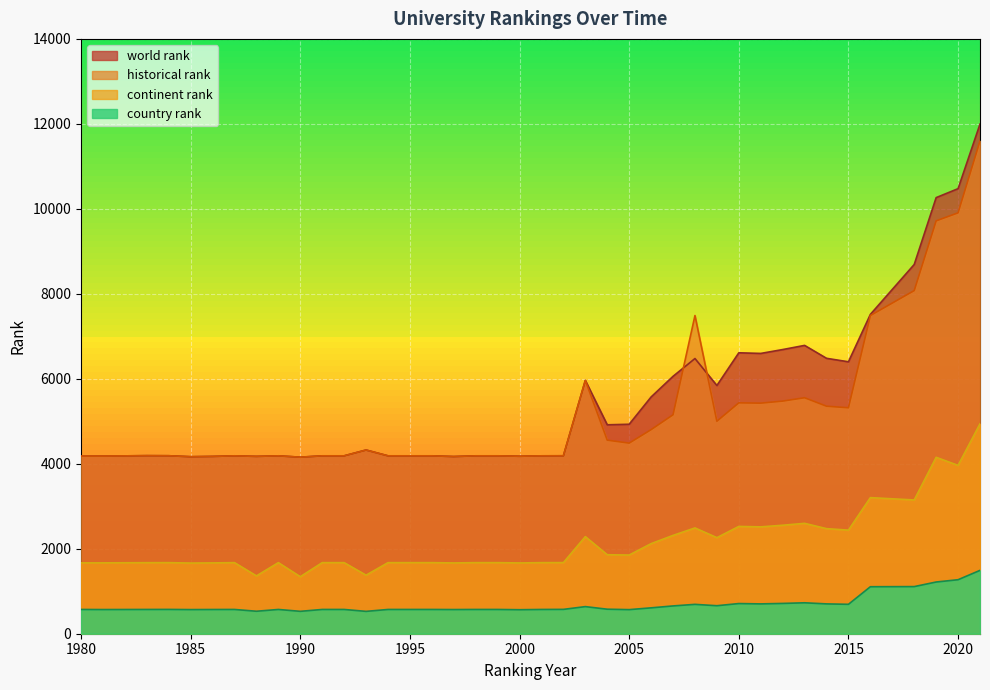

Which label corresponds to the smallest value in the chart?

1993